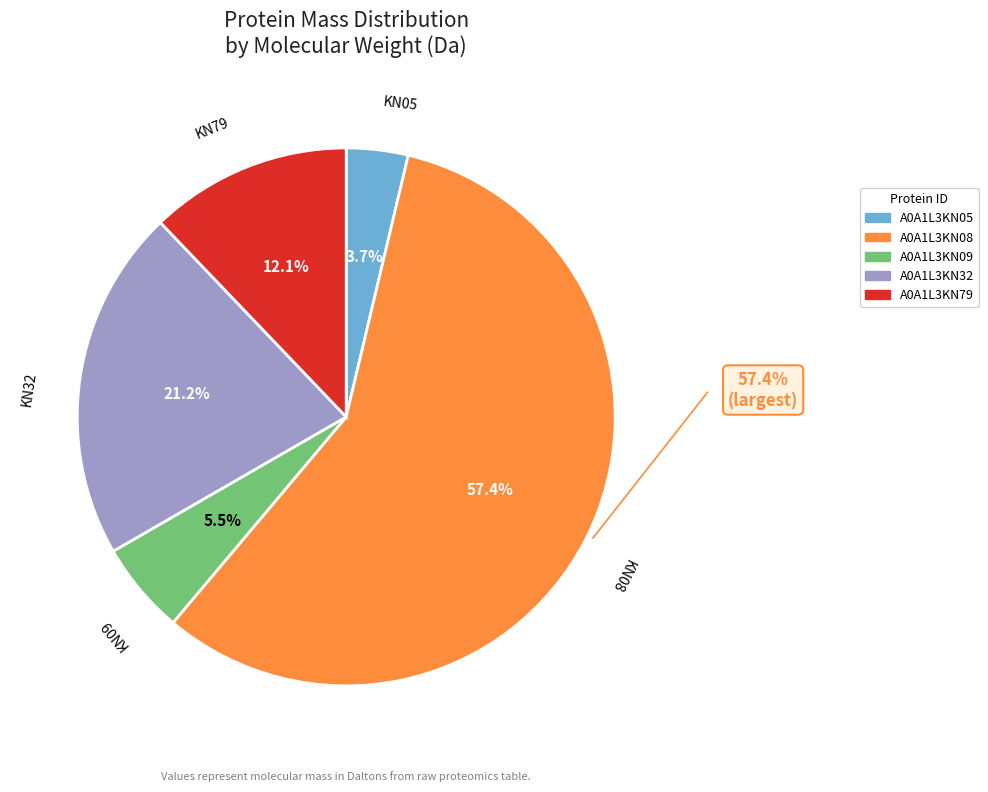

What percentage is the A0A1L3KN08 slice, to the nearest percent?

57%